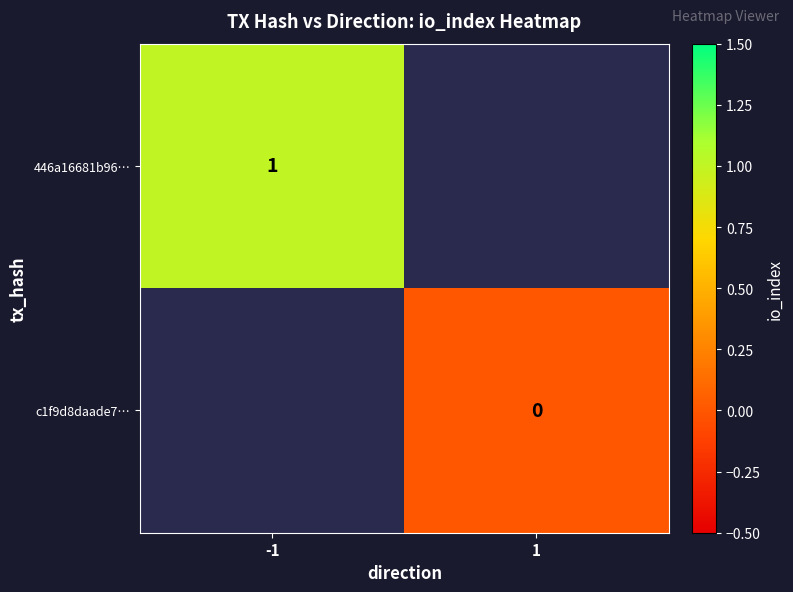

Is the value of c1f9d8daade7… at 1 greater than the value of 446a16681b96… at -1?

No